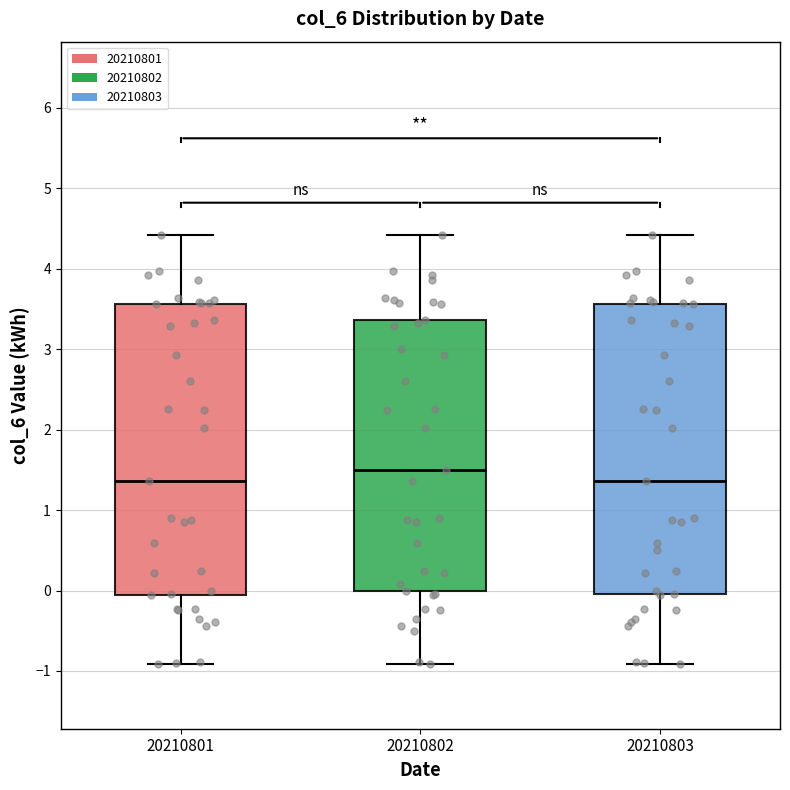

Which box's median line is the highest?

20210802